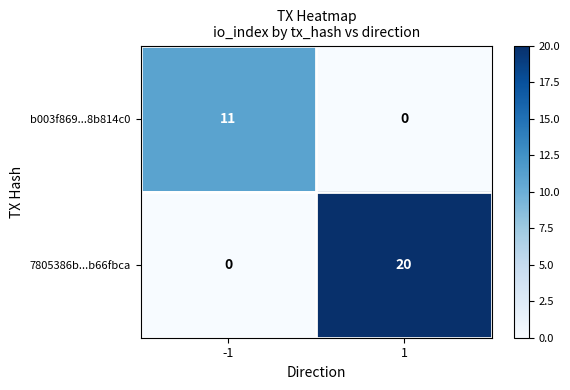

What is the sum of all 7805386b...b66fbca values?

20